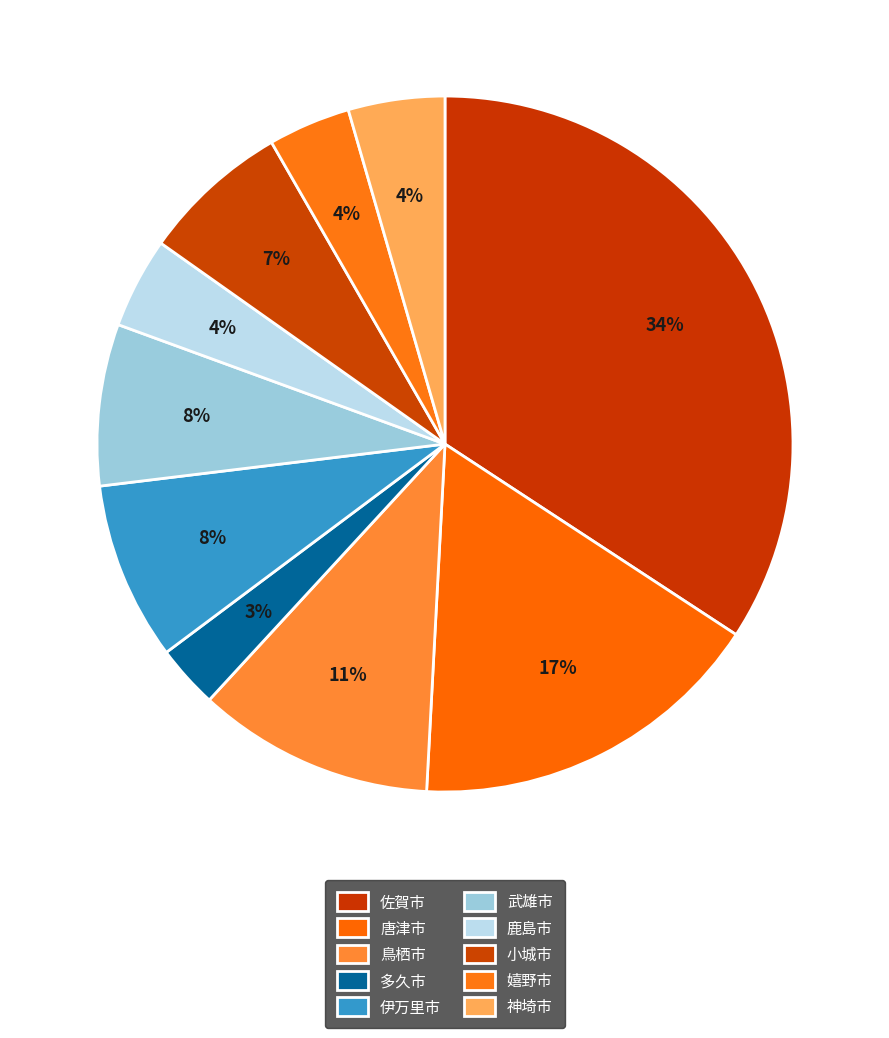

Rank the categories by value from highest to lowest.

佐賀市, 唐津市, 鳥栖市, 伊万里市, 武雄市, 小城市, 神埼市, 鹿島市, 嬉野市, 多久市